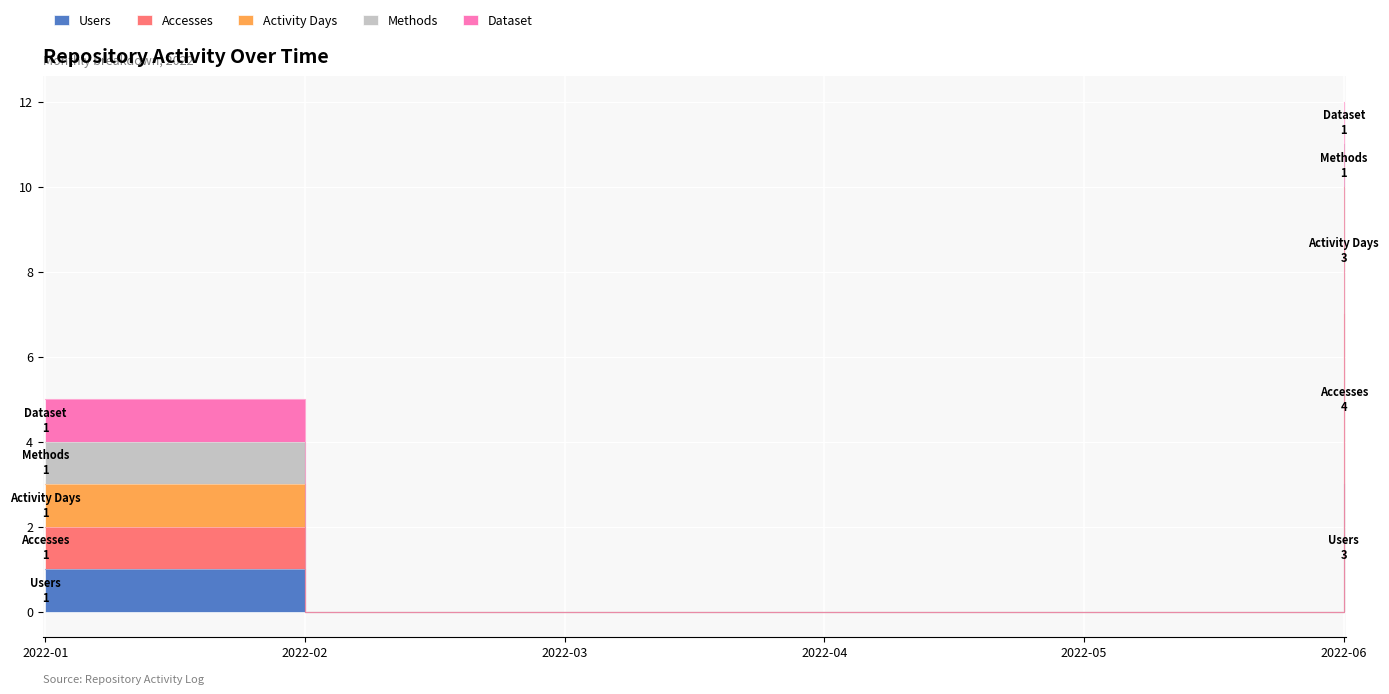

Between 2022-01 and 2022-04, which series saw the biggest shift?

Activity Days